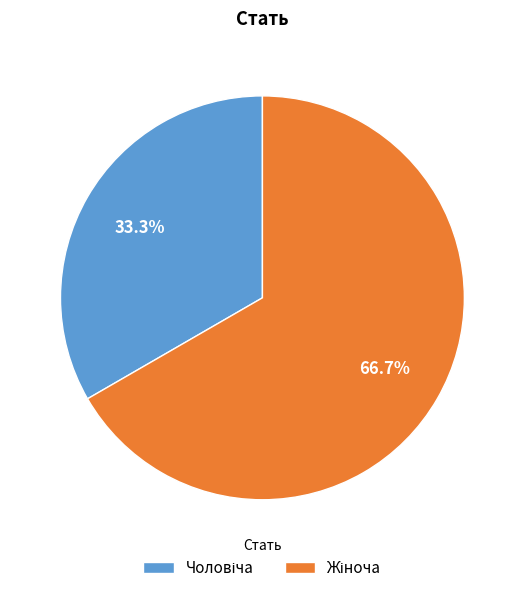

Is there any slice that represents more than half of the pie?

Yes